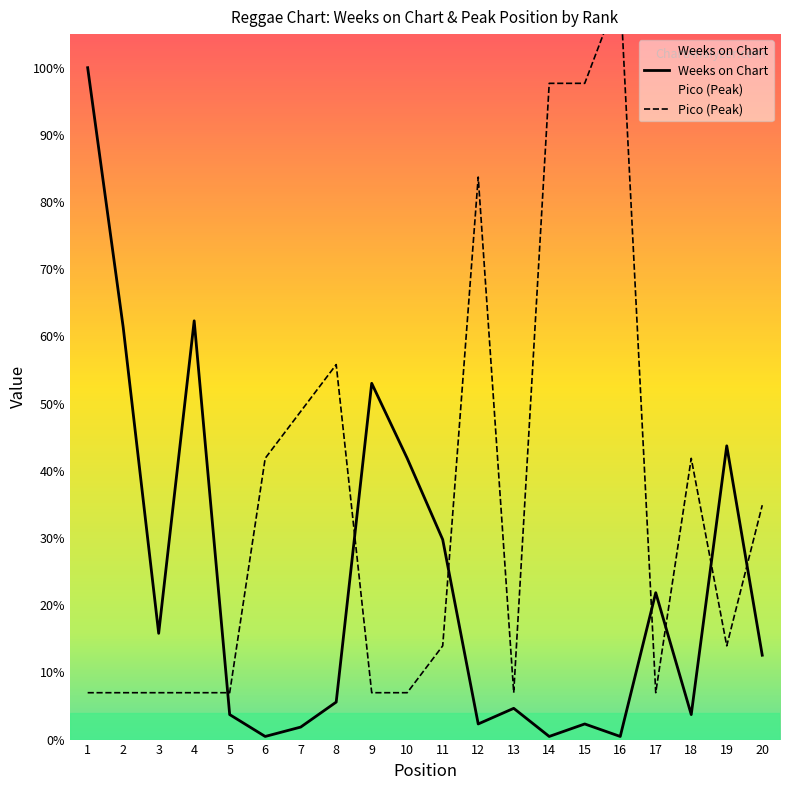

At which category does Weeks on Chart reach its first local peak?

4